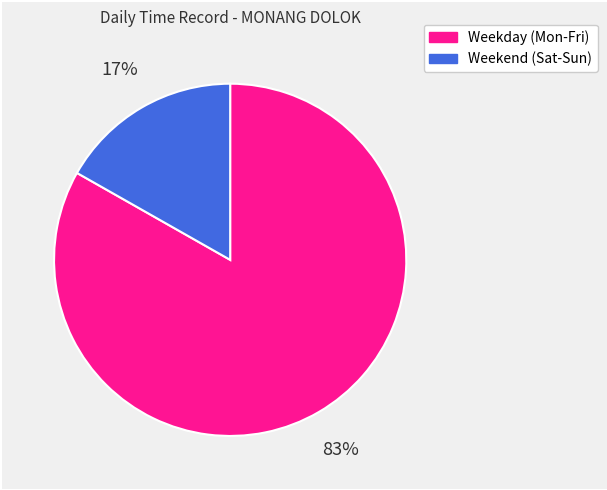

Does any single category account for the majority?

Yes